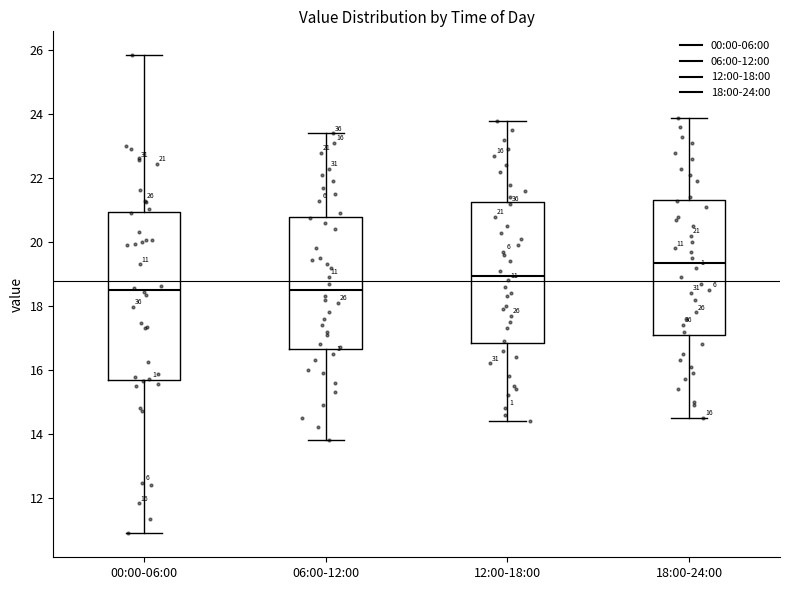

Comparing the boxes themselves (not the whiskers), which one is the tallest?

00:00-06:00